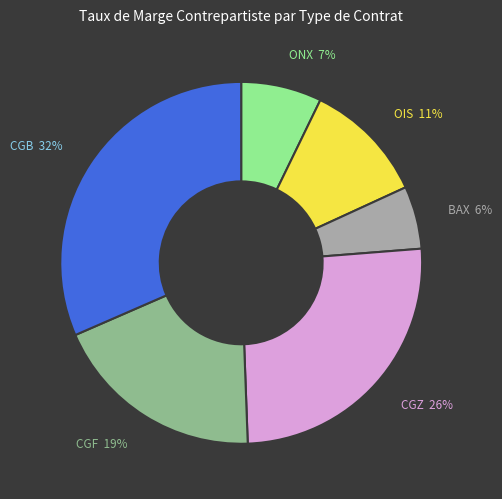

How many slices are in this pie chart?

6